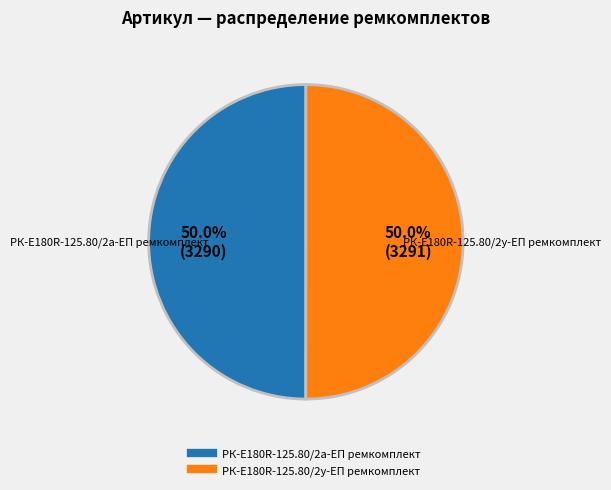

What is the ratio of the value at РК-E180R-125.80/2у-ЕП ремкомплект to the value at РК-E180R-125.80/2а-ЕП ремкомплект?

1.0